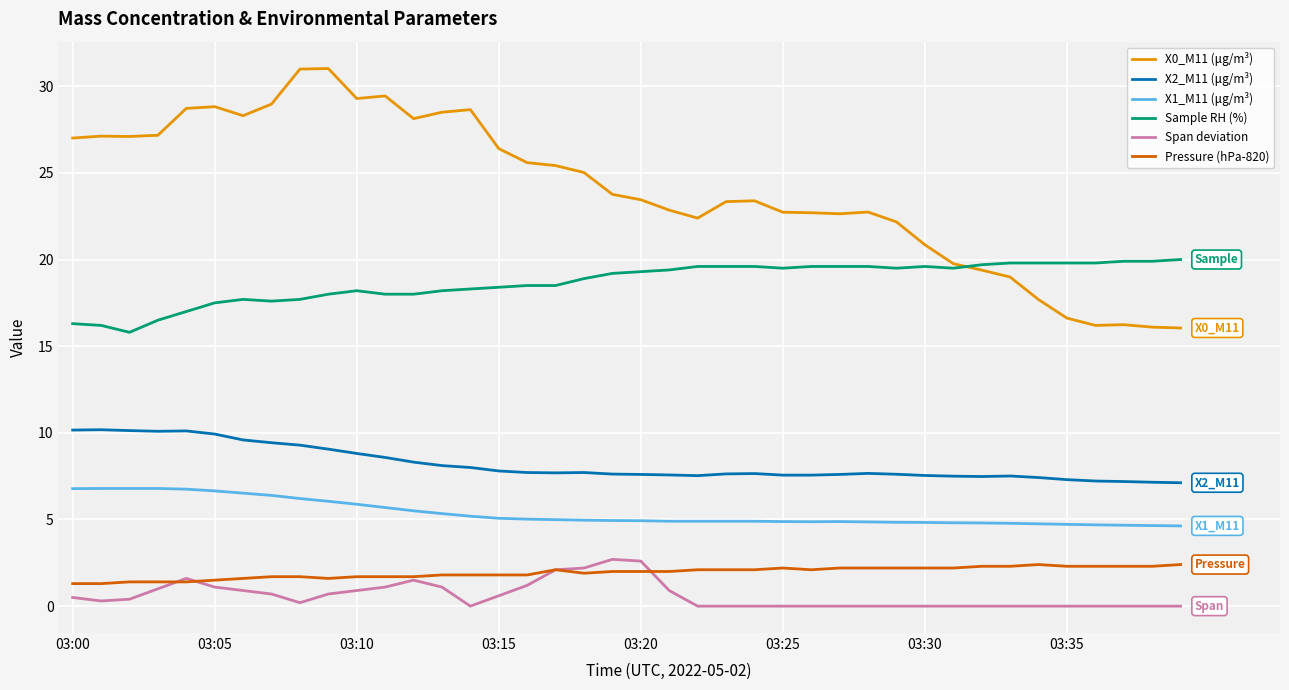

What is the highest value of the X2_M11 (μg/m³) series?

10.2